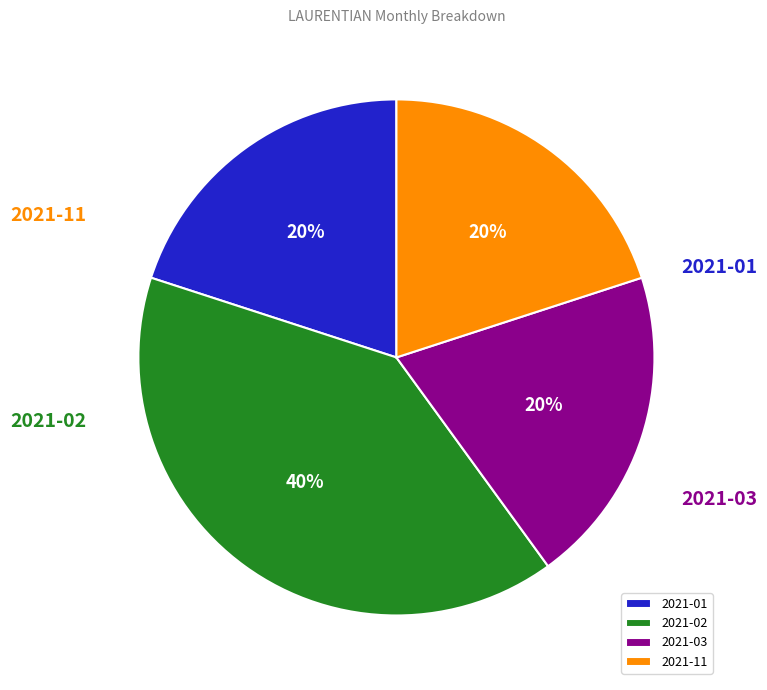

Do 2021-02 and 2021-03 together represent more than half of the pie?

Yes